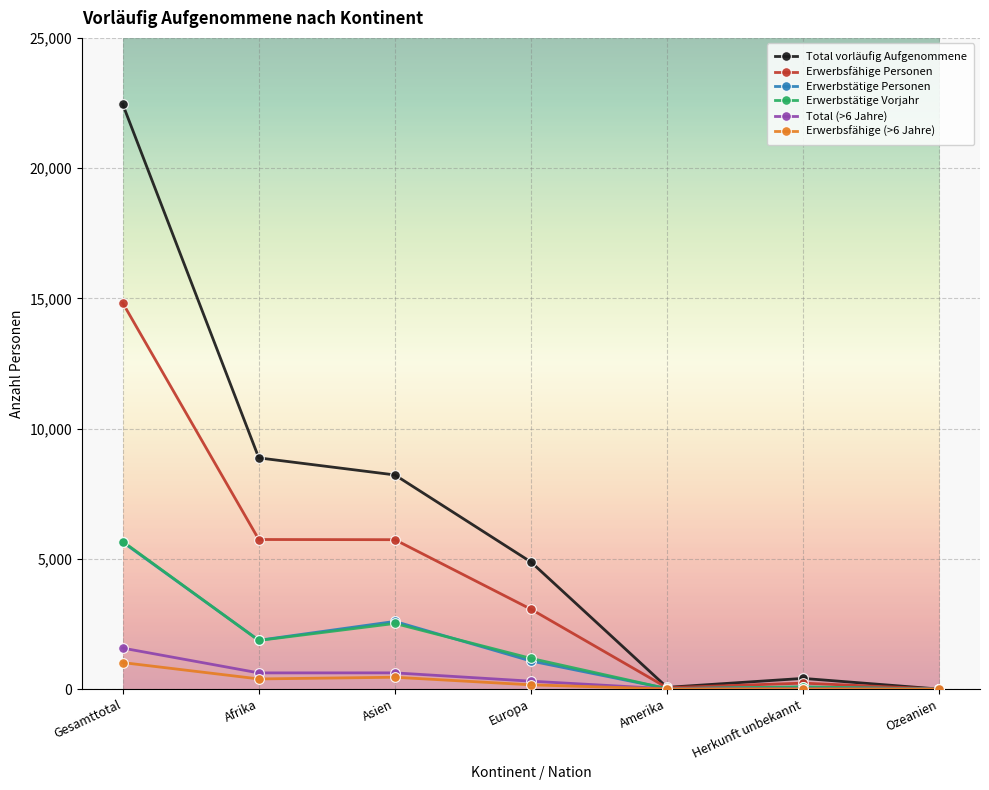

What are all the series names shown in the legend?

Total vorläufig Aufgenommene, Erwerbsfähige Personen, Erwerbstätige Personen, Erwerbstätige Vorjahr, Total (>6 Jahre), Erwerbsfähige (>6 Jahre)